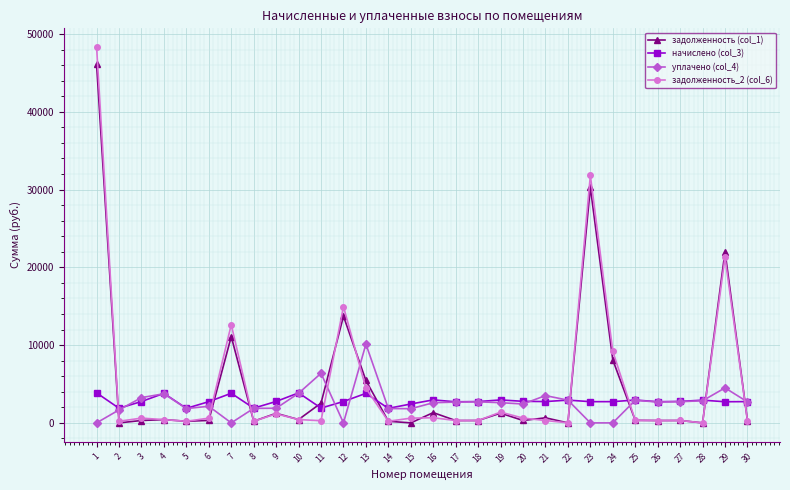

What are all the series names shown in the legend?

задолженность (col_1), начислено (col_3), уплачено (col_4), задолженность_2 (col_6)